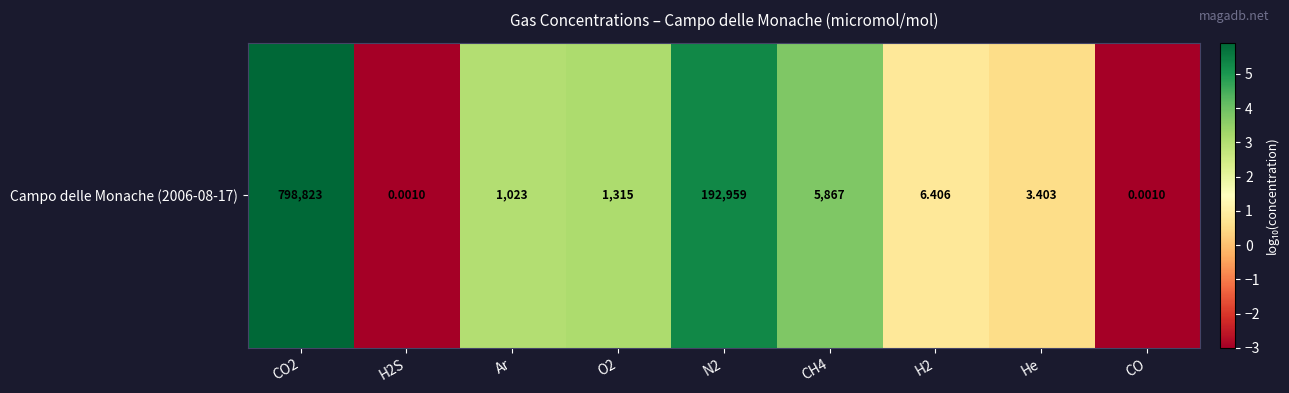

What is the difference between the maximum and minimum values?

8.9